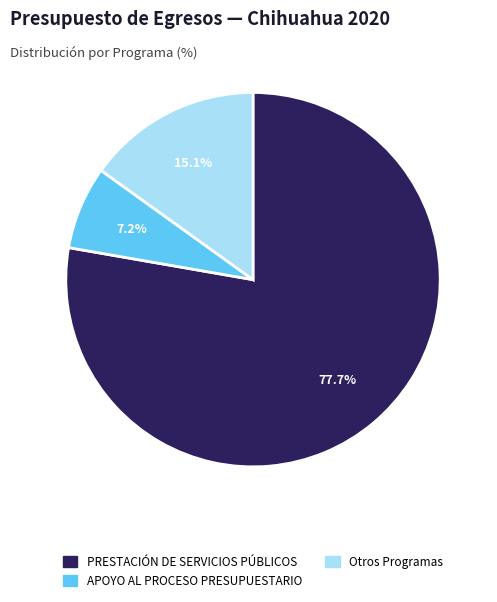

How many segments does this pie chart have?

3